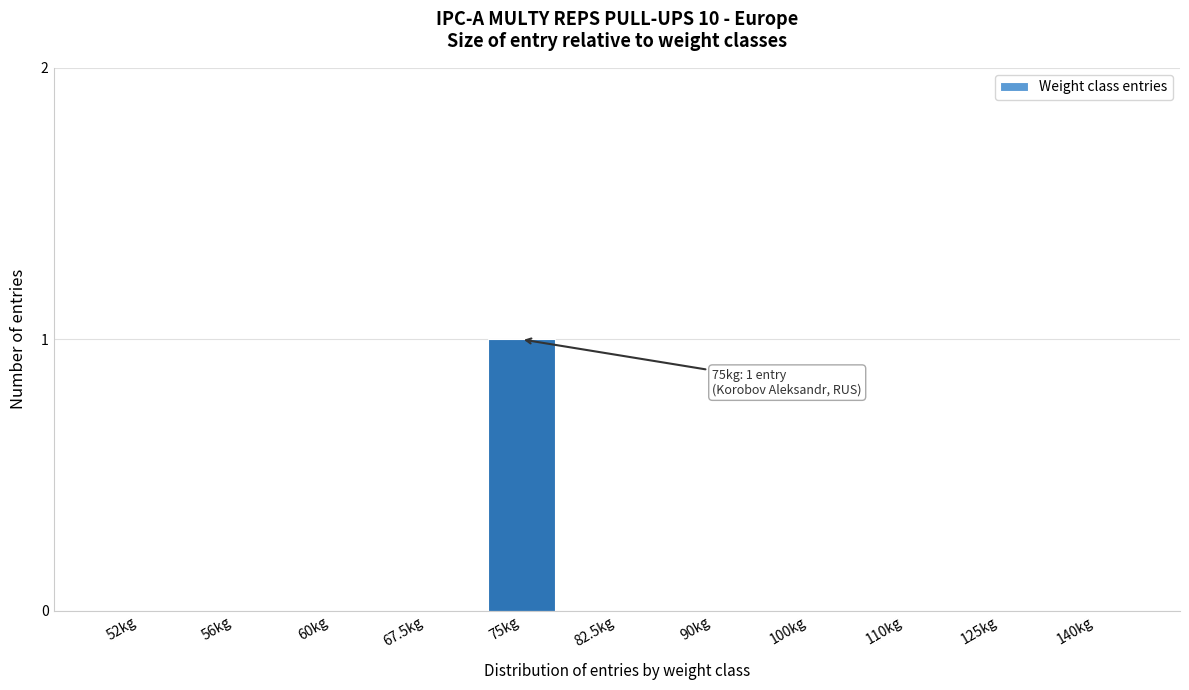

Reading right to left, list all the values displayed in this chart.

140kg=0	125kg=0	110kg=0	100kg=0	90kg=0	82.5kg=0	75kg=1	67.5kg=0	60kg=0	56kg=0	52kg=0